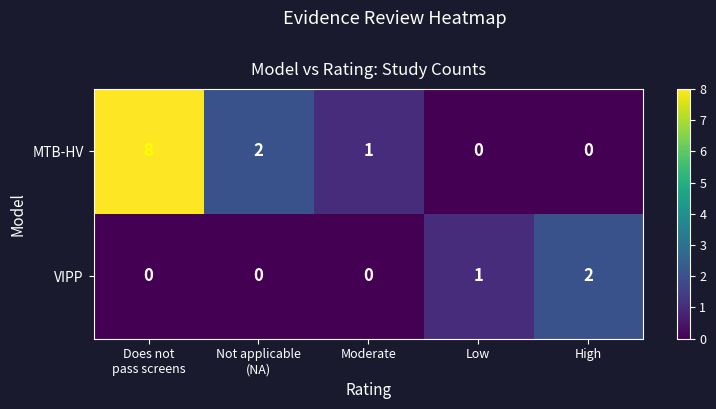

What is the difference between the maximum and second lowest values in the MTB-HV series?

8